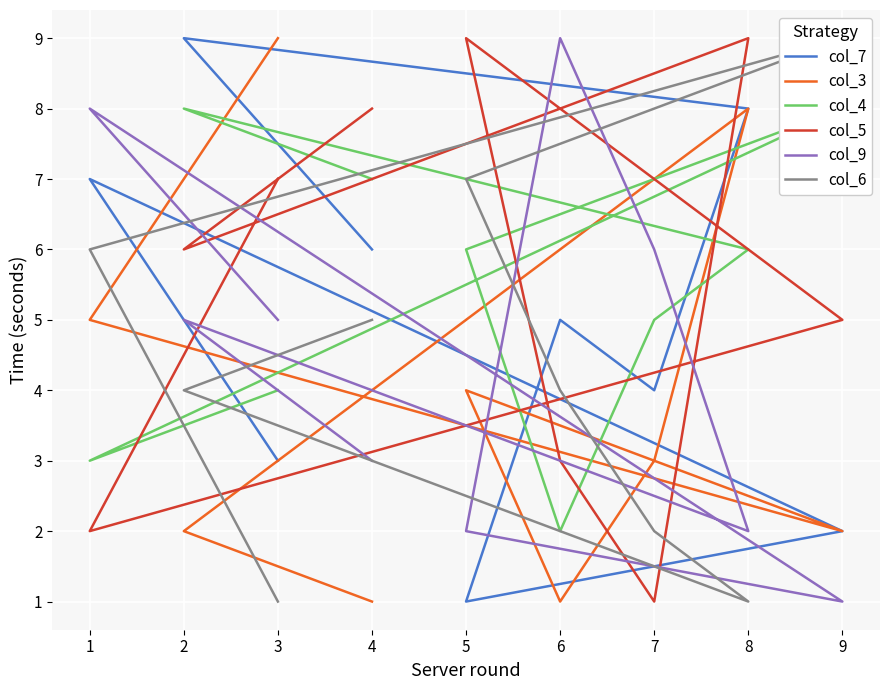

What is the value of the col_7 point at the 8th from the left?

7